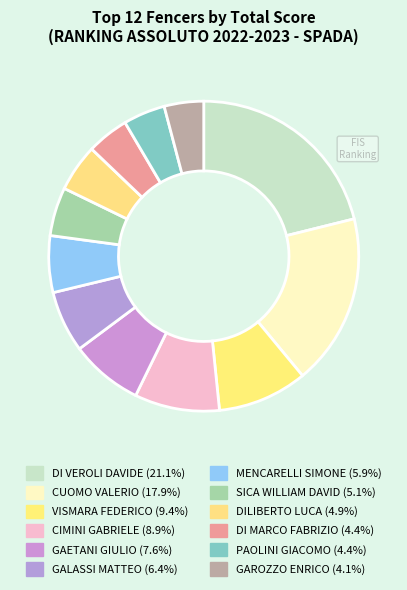

Count the number of slices in the pie.

12